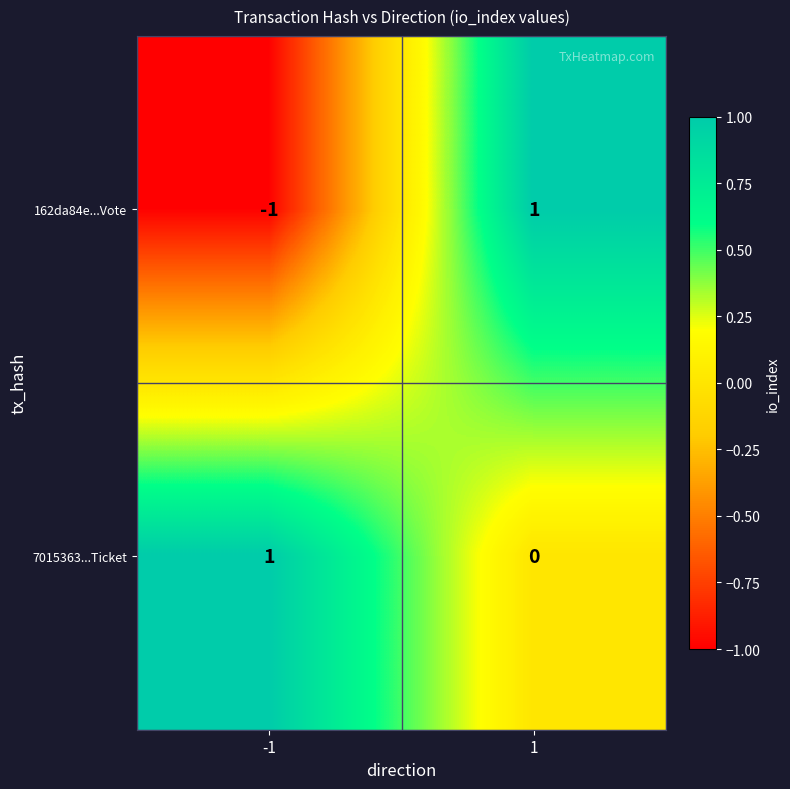

At -1, list the series in order from smallest to largest.

162da84e...Vote, 7015363...Ticket